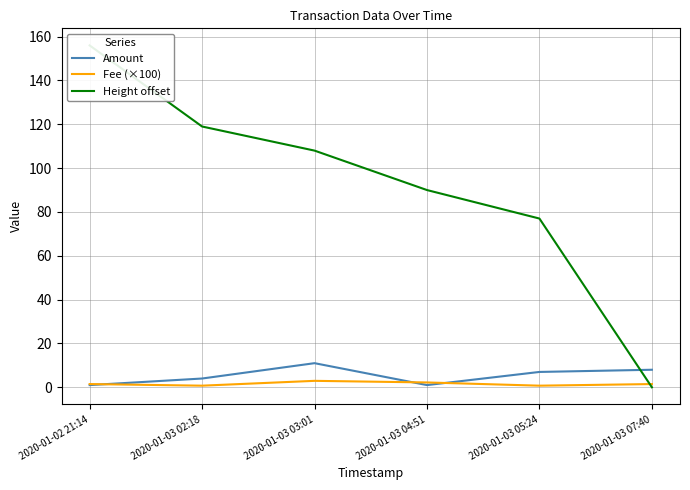

Reading left to right, list all the values displayed in this chart.

Amount: 1.0	4.0	11.0	1.0	7.0	8.0
Fee (×100): 1.5	0.7	2.9	2.2	0.7	1.5
Height offset: 156.0	119.0	108.0	90.0	77.0	0.0